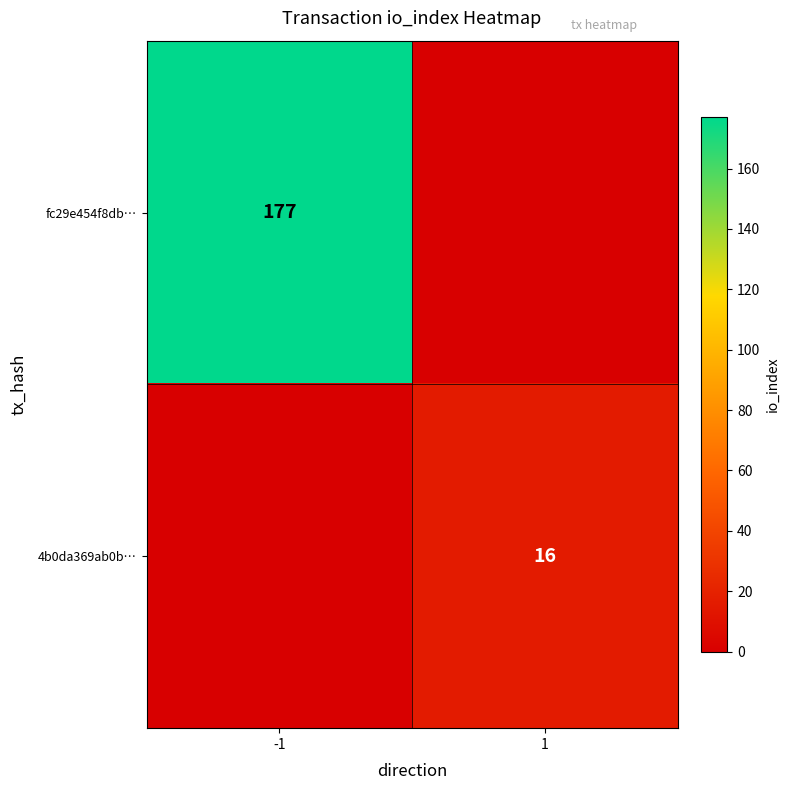

Is it true that 4b0da369ab0b… equals 10 at 1?

False